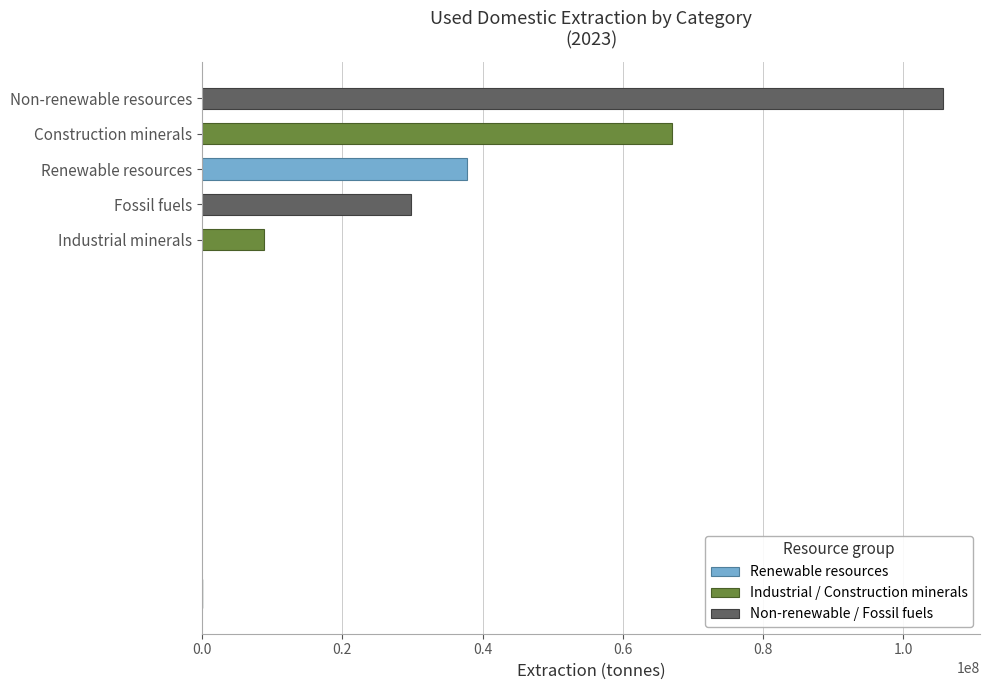

Where is the data nearest to the value 57235409?

Construction minerals